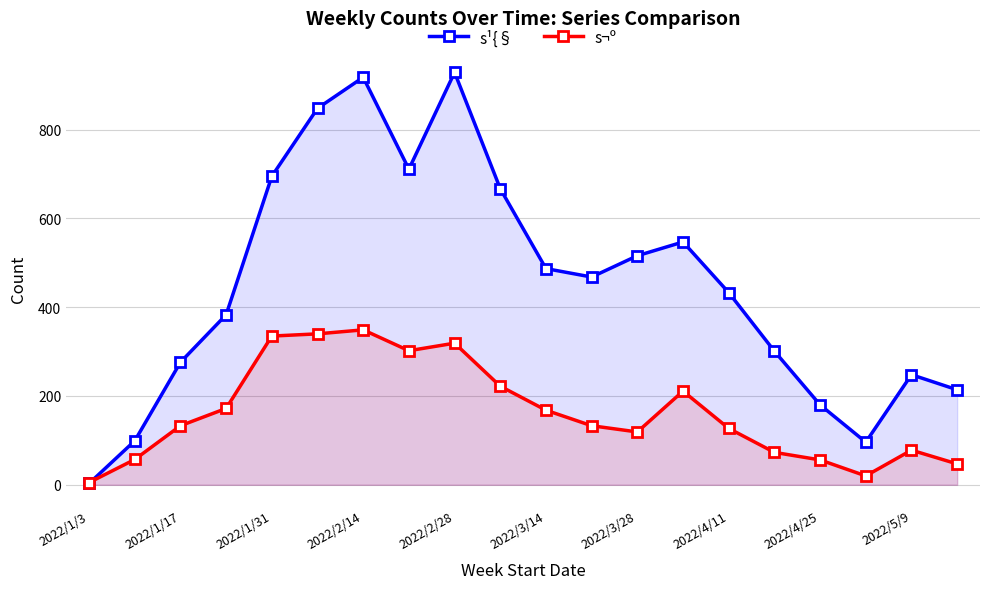

What is the value of the s¹{§ point at the 9th from the left?

929